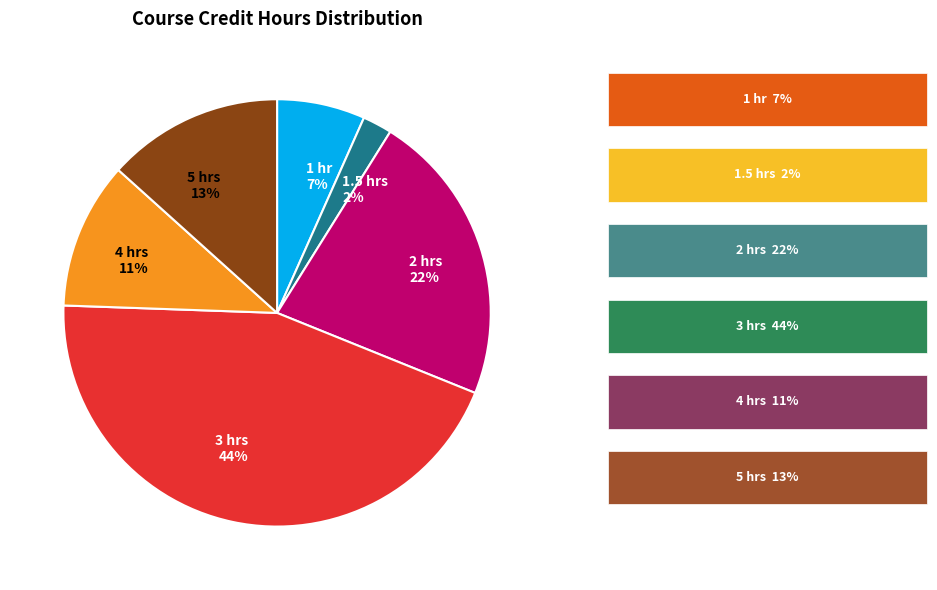

What percentage is the 1.5 hrs slice, to the nearest percent?

2%